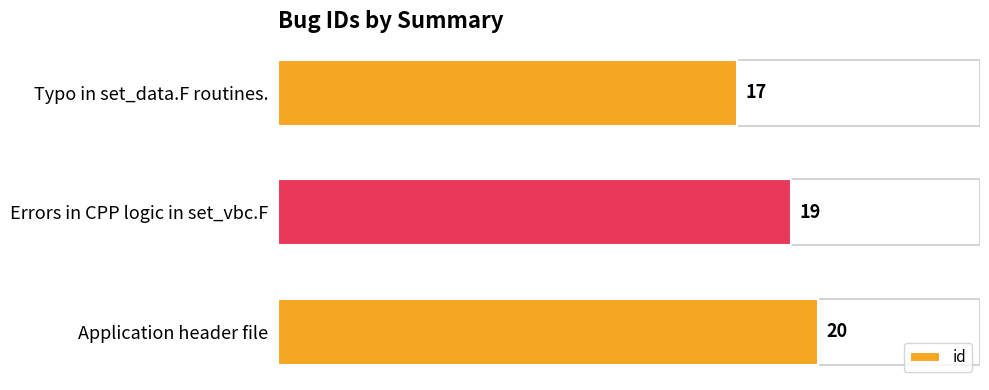

How many data points are less than 19?

1